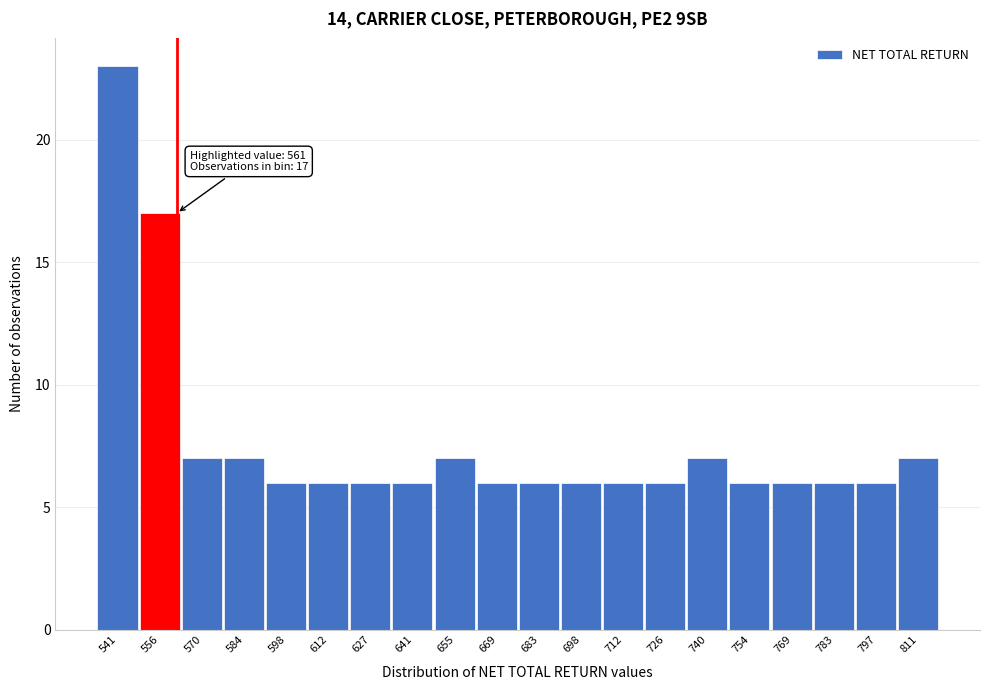

Over which range of the x-axis is the bar tallest?

534 to 548